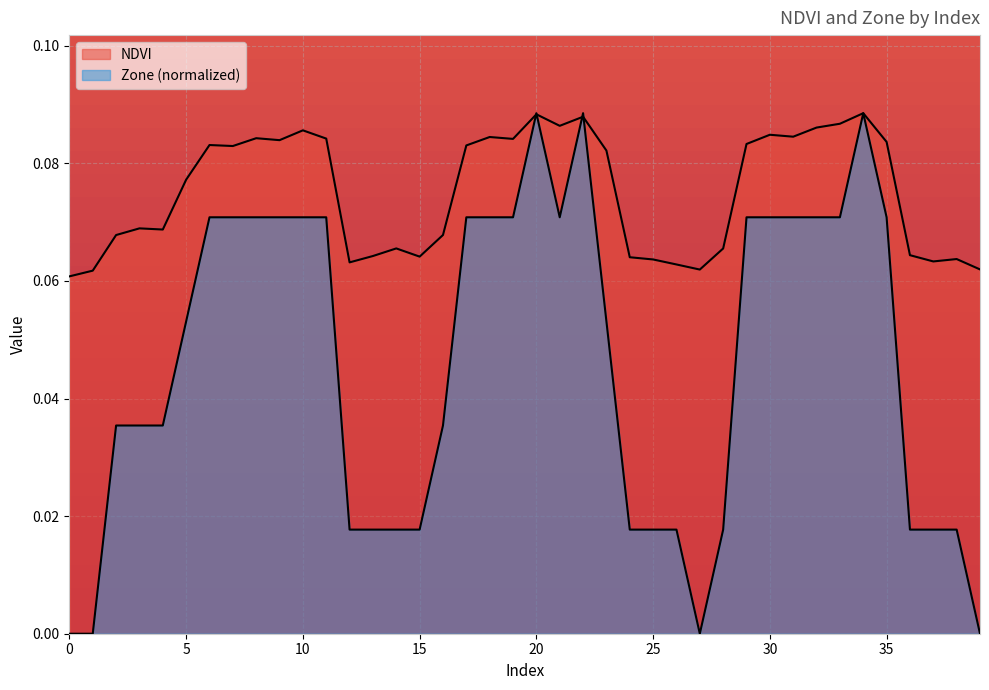

Reading right to left, transcribe all the data shown in this chart.

NDVI: 39=0.1	38=0.1	37=0.1	36=0.1	35=0.1	34=0.1	33=0.1	32=0.1	31=0.1	30=0.1	29=0.1	28=0.1	27=0.1	26=0.1	25=0.1	24=0.1	23=0.1	22=0.1	21=0.1	20=0.1	19=0.1	18=0.1	17=0.1	16=0.1	15=0.1	14=0.1	13=0.1	12=0.1	11=0.1	10=0.1	9=0.1	8=0.1	7=0.1	6=0.1	5=0.1	4=0.1	3=0.1	2=0.1	1=0.1	0=0.1
Zone: 39=0.0	38=0.0	37=0.0	36=0.0	35=0.1	34=0.1	33=0.1	32=0.1	31=0.1	30=0.1	29=0.1	28=0.0	27=0.0	26=0.0	25=0.0	24=0.0	23=0.1	22=0.1	21=0.1	20=0.1	19=0.1	18=0.1	17=0.1	16=0.0	15=0.0	14=0.0	13=0.0	12=0.0	11=0.1	10=0.1	9=0.1	8=0.1	7=0.1	6=0.1	5=0.1	4=0.0	3=0.0	2=0.0	1=0.0	0=0.0